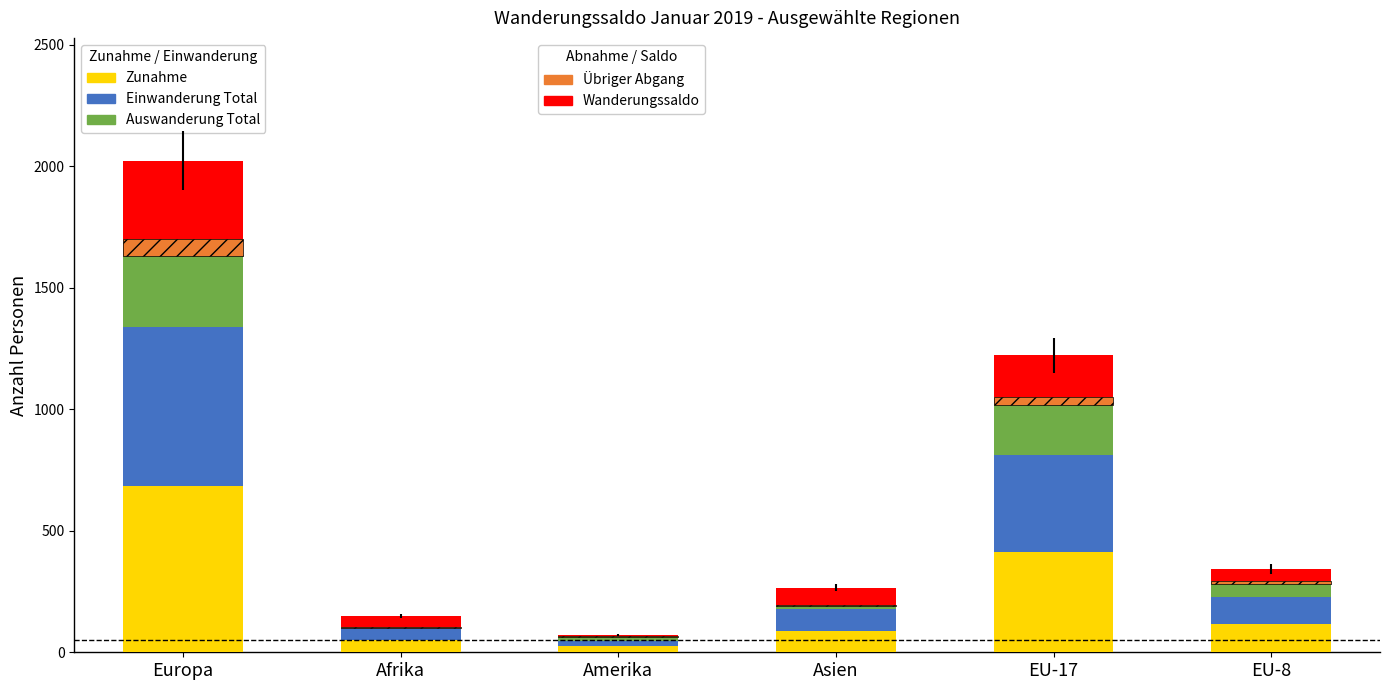

Which has a higher value, Amerika or Afrika?

Afrika